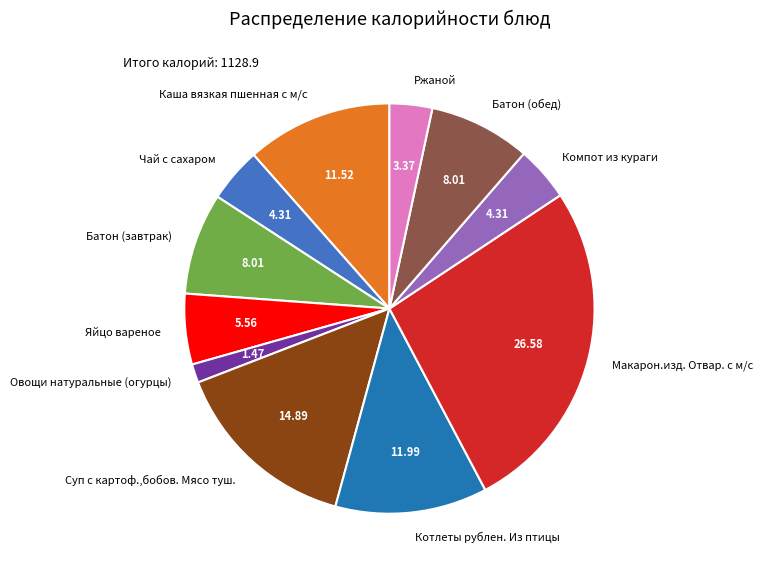

Do Котлеты рублен. Из птицы and Яйцо вареное together represent more than half of the pie?

No